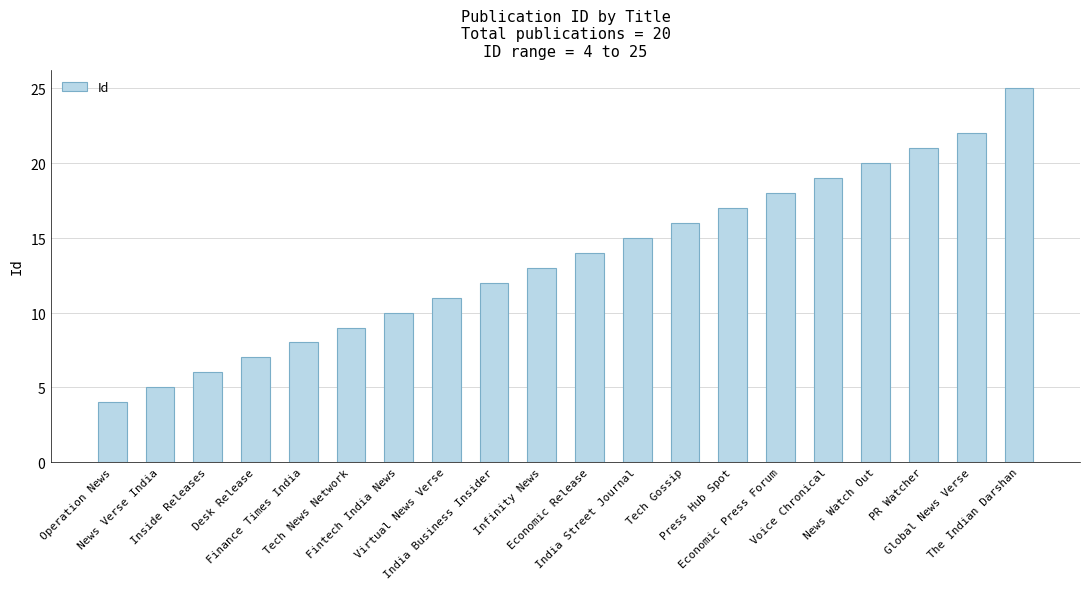

List the labels in order of value, smallest first.

Operation News, News Verse India, Inside Releases, Desk Release, Finance Times India, Tech News Network, Fintech India News, Virtual News Verse, India Business Insider, Infinity News, Economic Release, India Street Journal, Tech Gossip, Press Hub Spot, Economic Press Forum, Voice Chronical, News Watch Out, PR Watcher, Global News Verse, The Indian Darshan